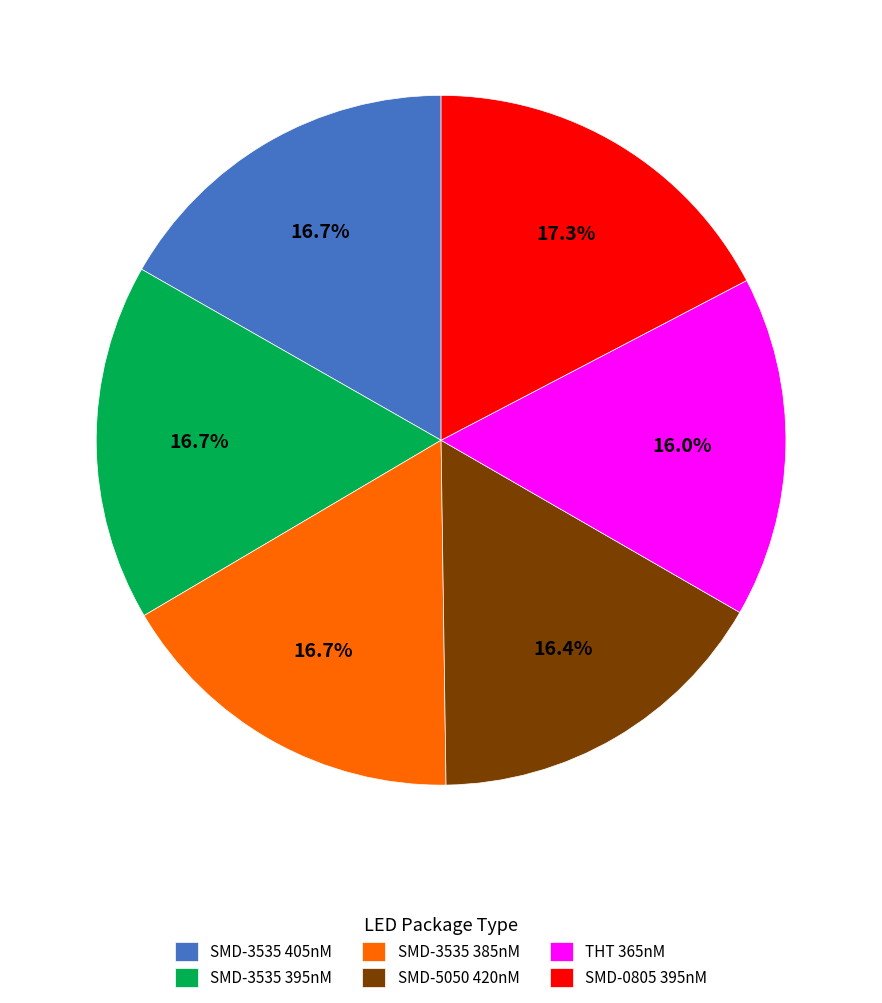

To the nearest percent, what is the average slice percentage?

17%